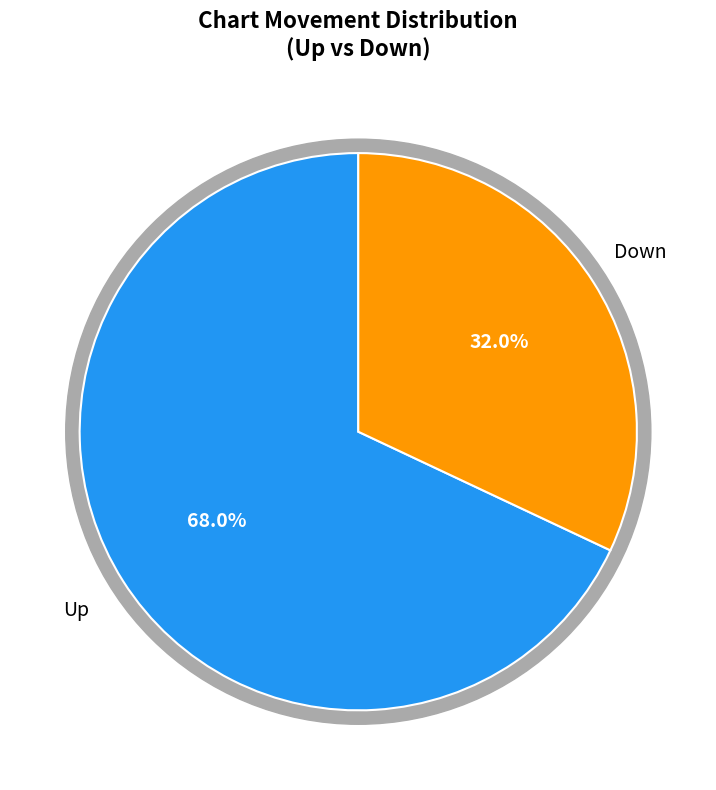

To the nearest percent, what percentage of the pie is up?

68%